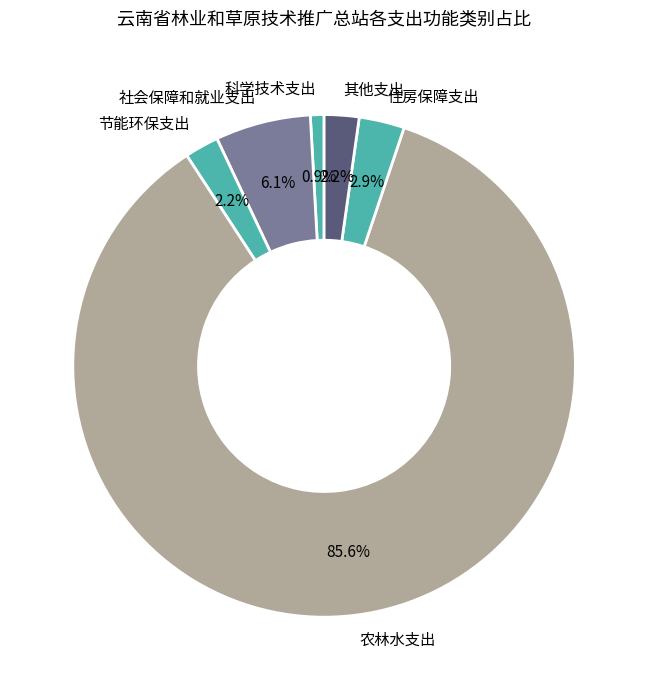

The 社会保障和就业支出 slice represents 6% of the pie. True or false?

True